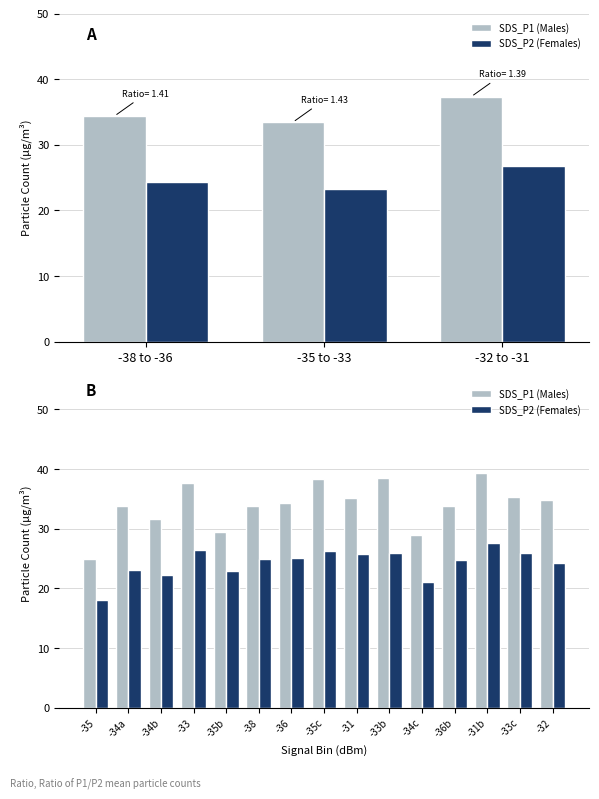

Is it true that SDS_P1 (Males) equals 33.9 at -34a?

True